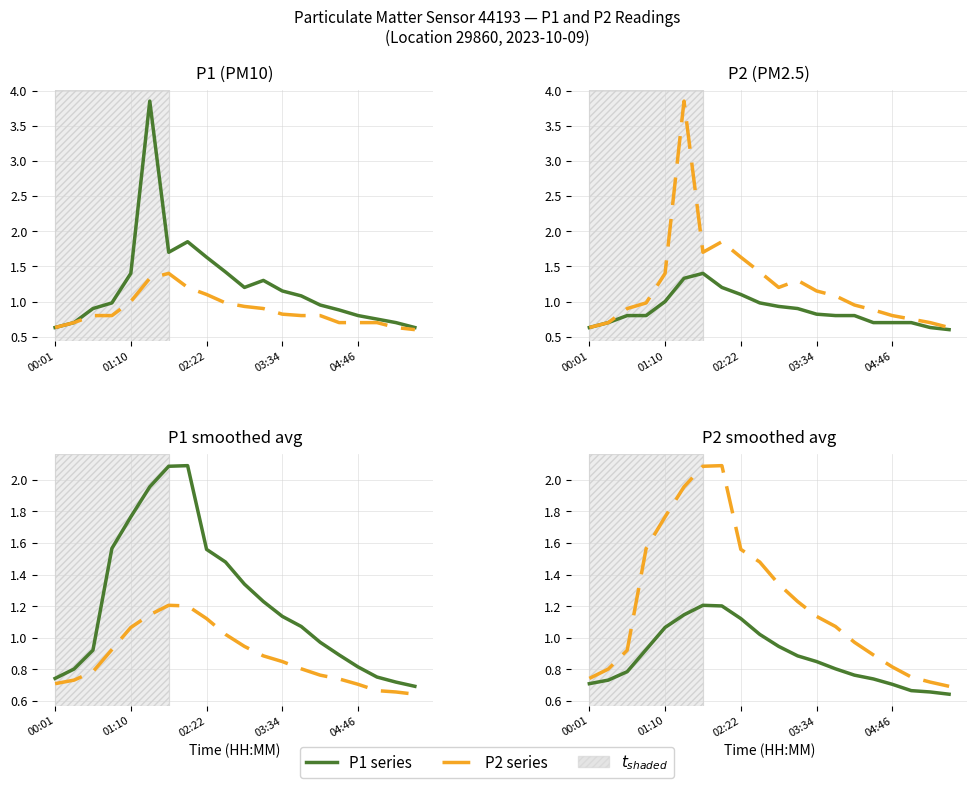

Reading right to left, extract all data points from this chart.

P1: 0.6	0.7	0.8	0.8	0.9	0.9	1.1	1.1	1.3	1.2	1.4	1.6	1.9	1.7	3.9	1.4	1.0	0.9	0.7	0.6
P2: 0.6	0.6	0.7	0.7	0.7	0.8	0.8	0.8	0.9	0.9	1.0	1.1	1.2	1.4	1.3	1.0	0.8	0.8	0.7	0.6
P1 (avg): 0.7	0.7	0.8	0.8	0.9	1.0	1.1	1.1	1.2	1.3	1.5	1.6	2.1	2.1	2.0	1.8	1.6	0.9	0.8	0.7
P2 (avg): 0.6	0.7	0.7	0.7	0.7	0.8	0.8	0.8	0.9	0.9	1.0	1.1	1.2	1.2	1.1	1.1	0.9	0.8	0.7	0.7